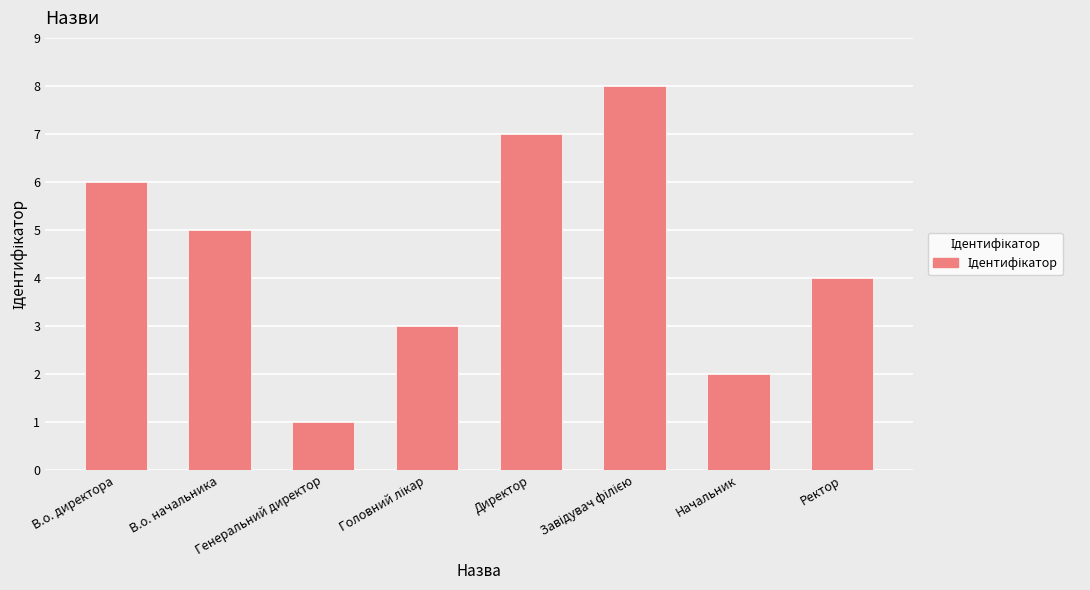

Which label corresponds to the smallest value in the chart?

Генеральний директор